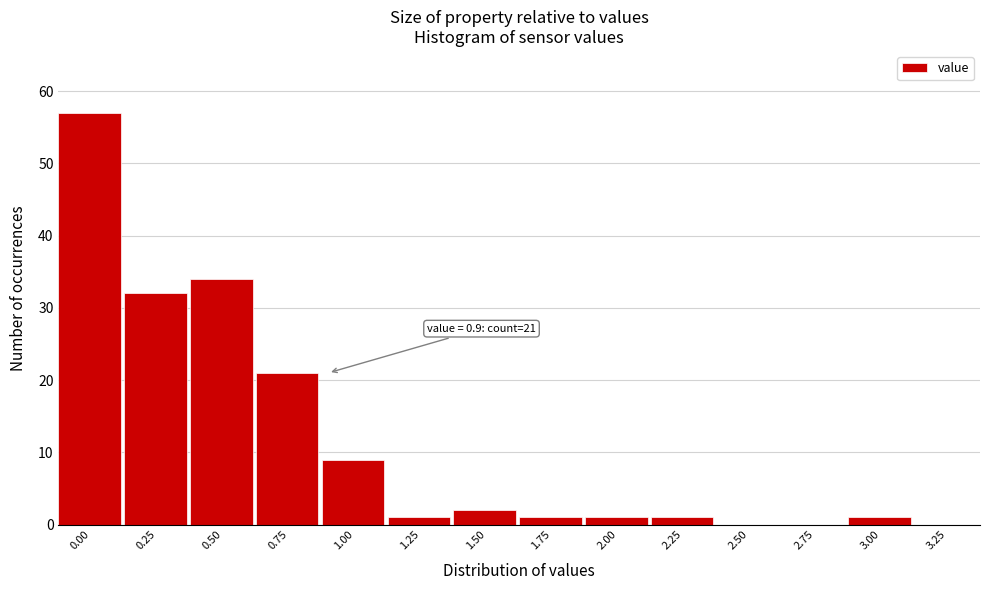

Reading left to right, transcribe all the data shown in this chart.

0.00=57	0.25=32	0.50=34	0.75=21	1.00=9	1.25=1	1.50=2	1.75=1	2.00=1	2.25=1	2.50=0	2.75=0	3.00=1	3.25=0